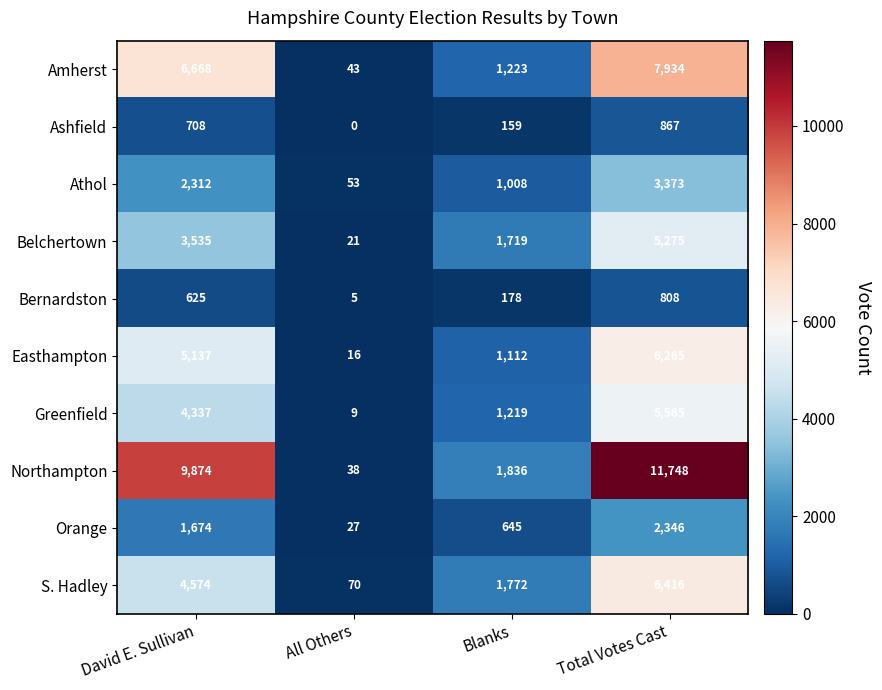

Which series has the largest total across all categories?

Northampton